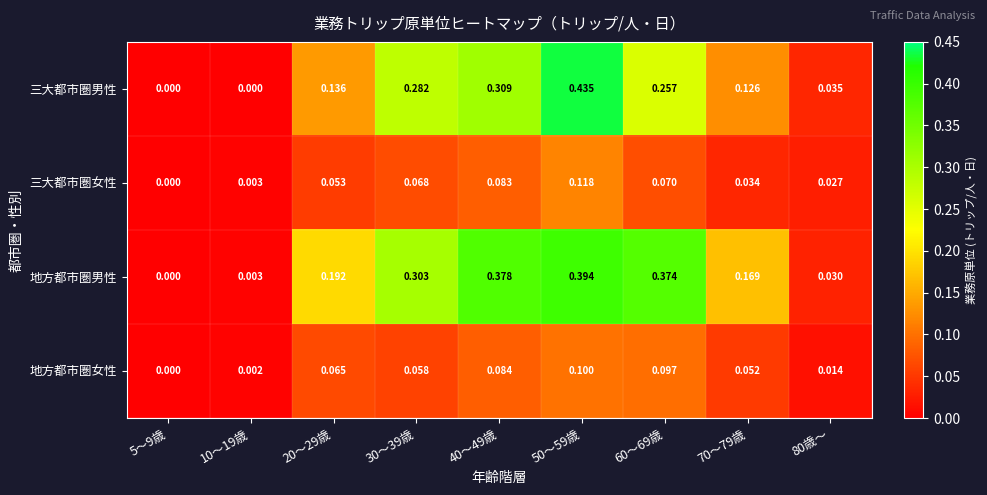

Which series changed the most between 10～19歳 and 70～79歳?

地方都市圏男性